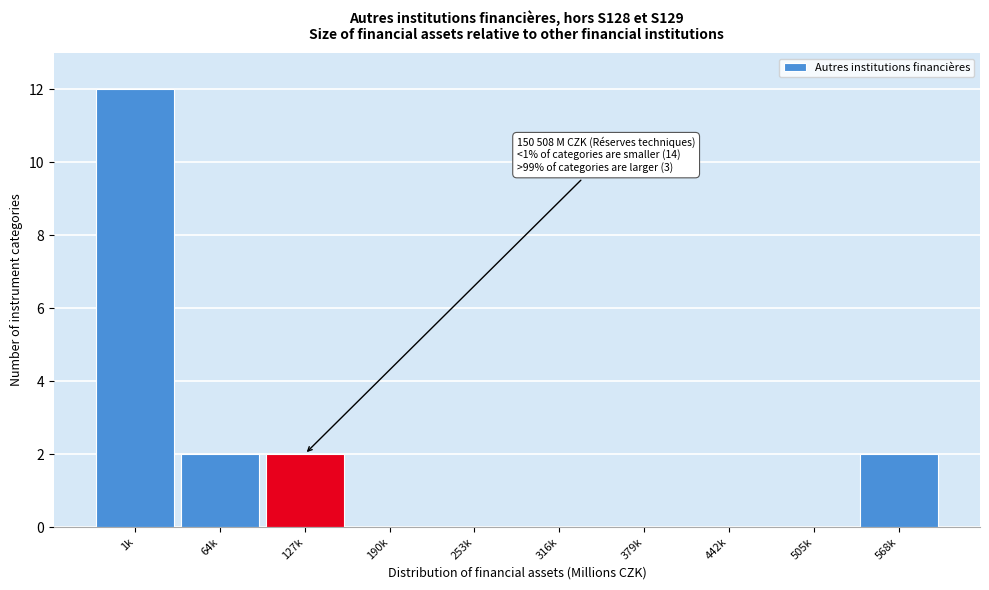

Reading right to left, transcribe all the data shown in this chart.

568k=2	505k=0	442k=0	379k=0	316k=0	253k=0	190k=0	127k=2	64k=2	1k=12